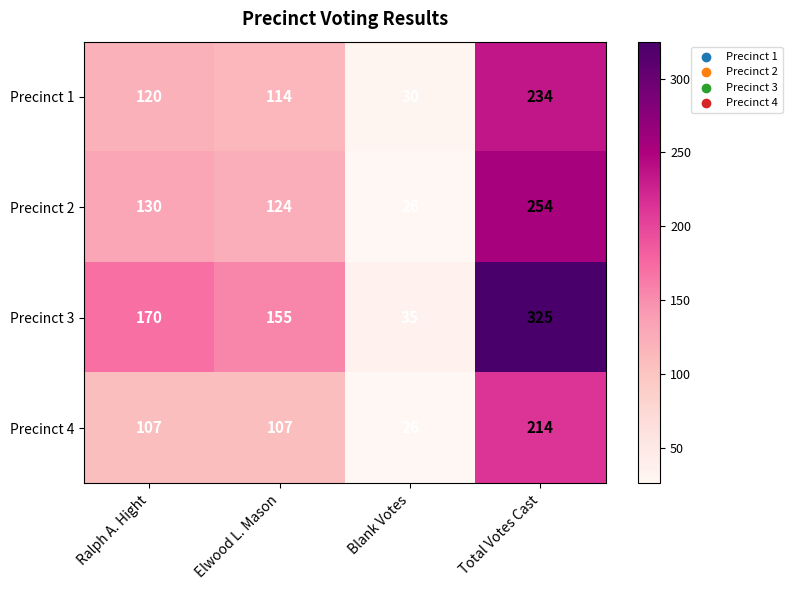

Which series changed the most between Ralph A. Hight and Total Votes Cast?

Precinct 3